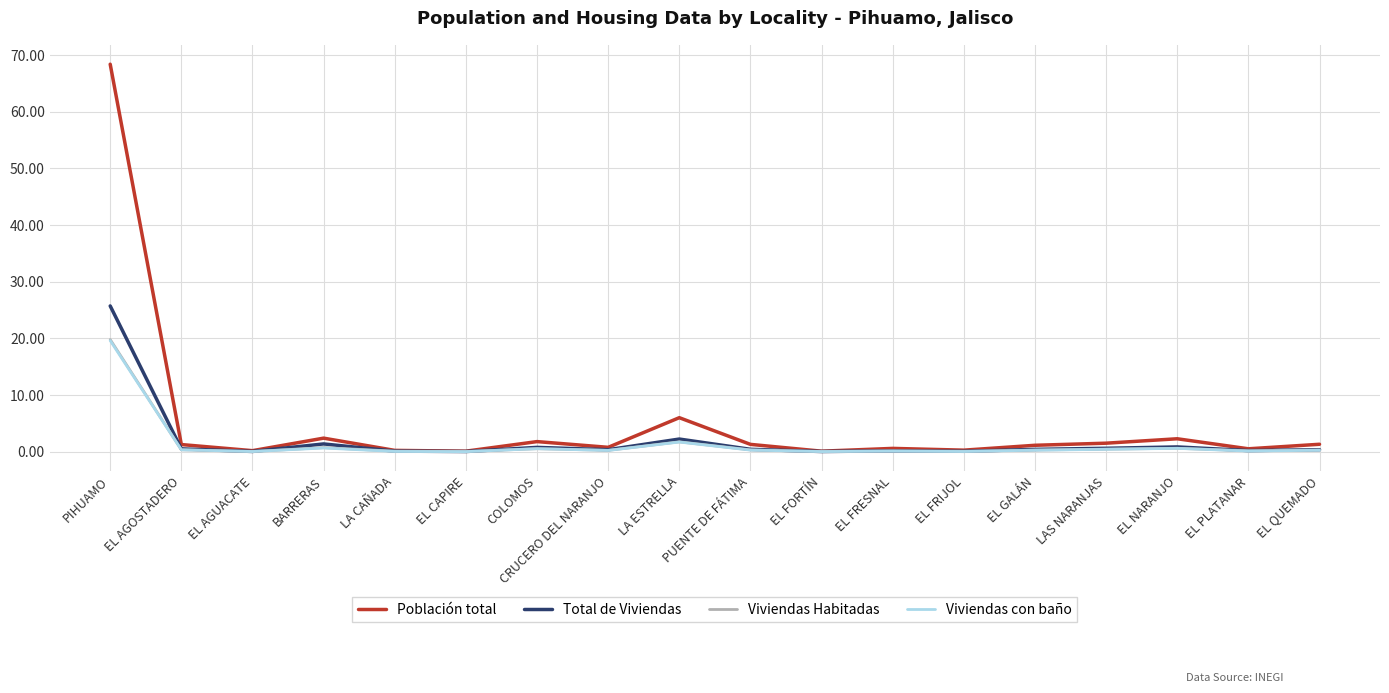

What are all the series names shown in the legend?

Población total, Total de Viviendas, Viviendas Habitadas, Viviendas con baño